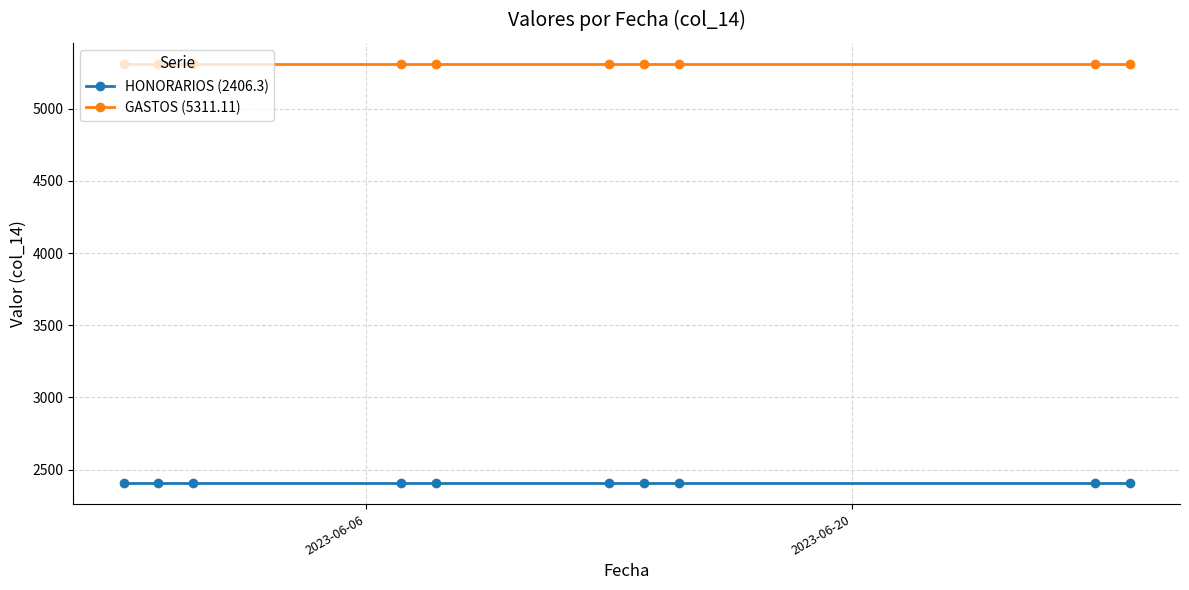

Reading left to right, what are all the values shown in this chart?

HONORARIOS (2406.3): 2406.3	2406.3	2406.3	2406.3	2406.3	2406.3	2406.3	2406.3	2406.3	2406.3
GASTOS (5311.11): 5311.1	5311.1	5311.1	5311.1	5311.1	5311.1	5311.1	5311.1	5311.1	5311.1